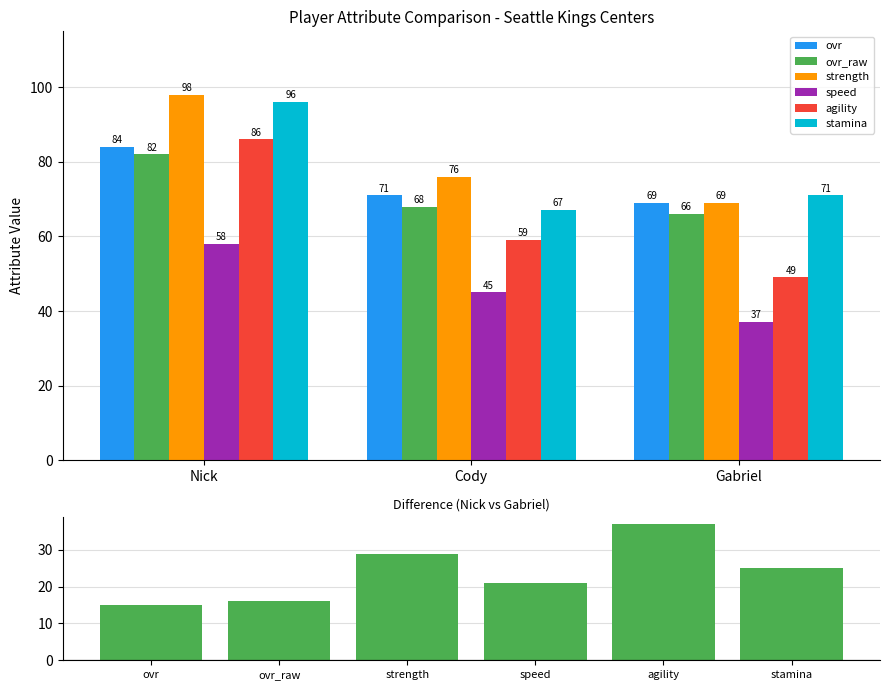

What is the difference between the ovr_raw values at Gabriel and Cody?

2